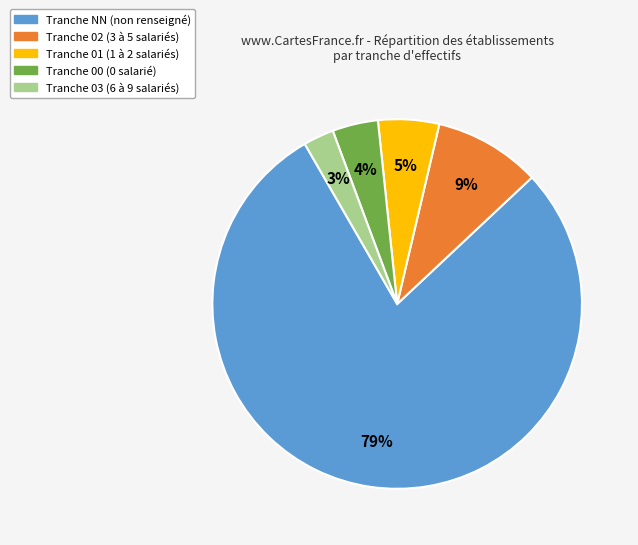

Is there a majority slice in this chart?

Yes